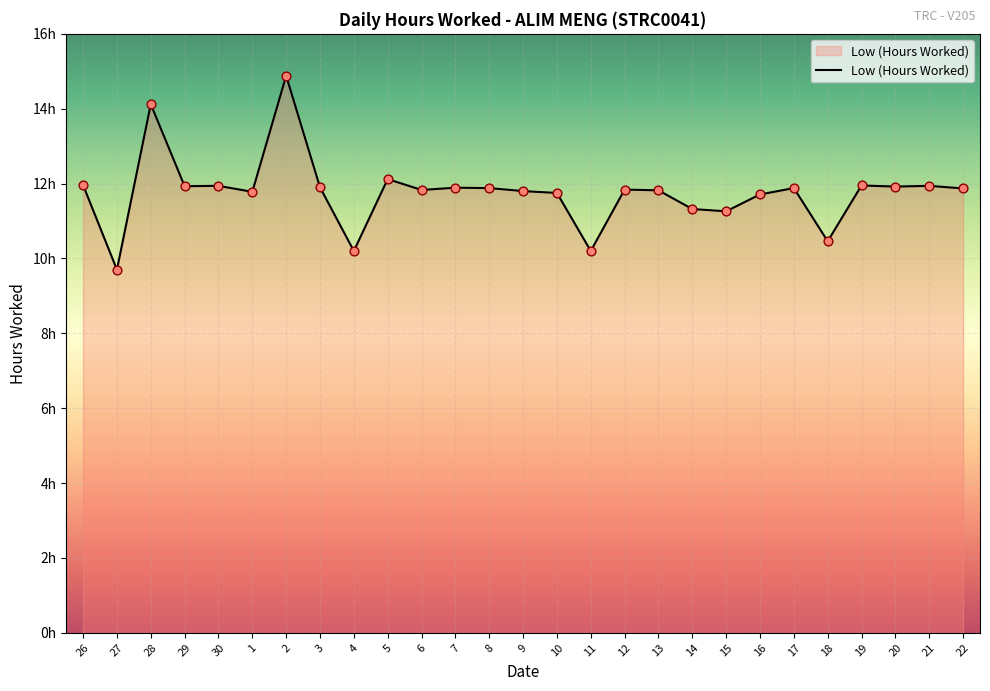

Is this an area chart (filled region under the line)?

Yes